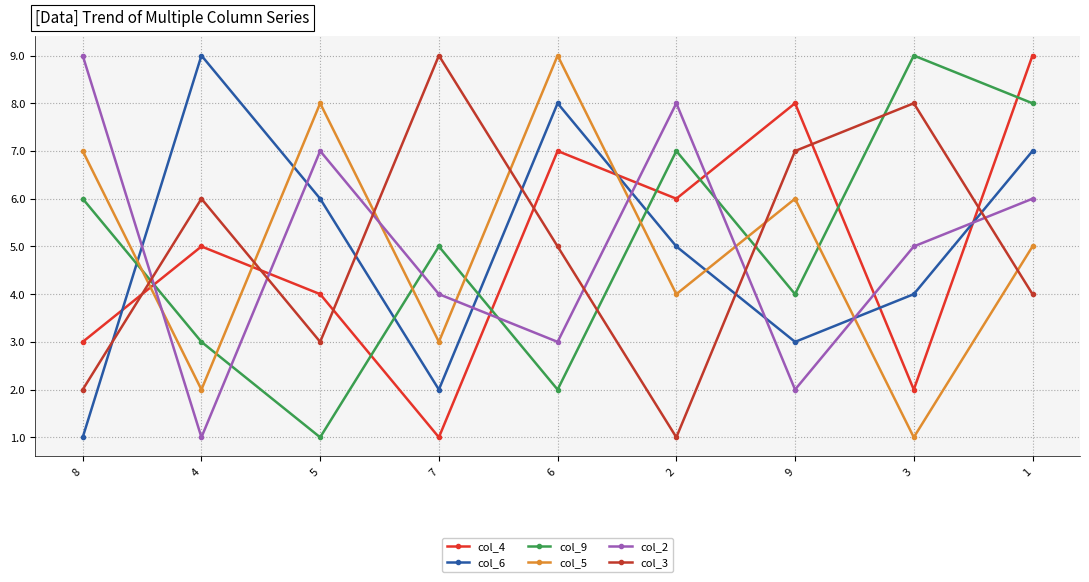

At which category does col_5 reach its first local valley?

4